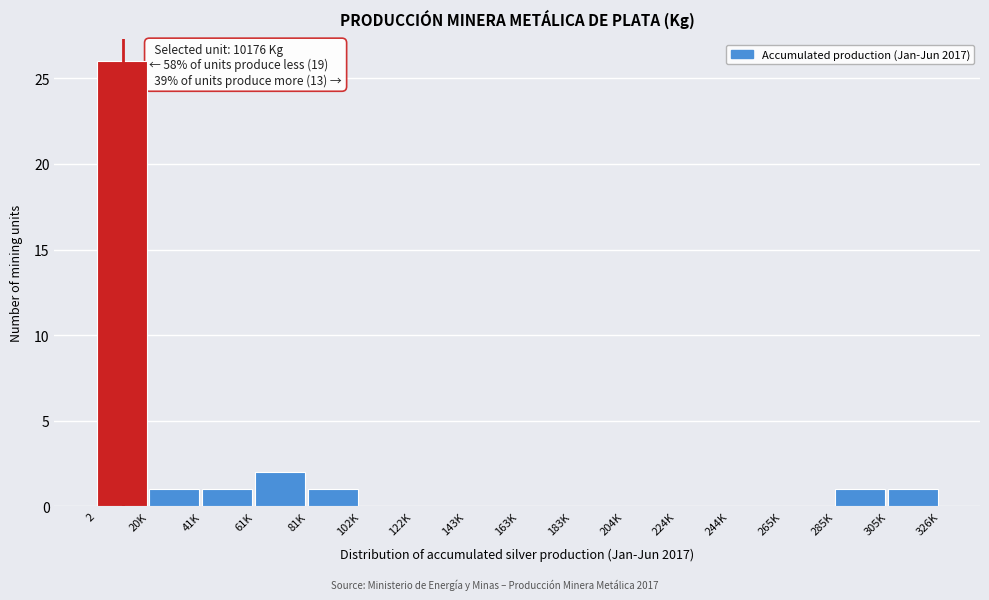

Reading left to right, what are all the values shown in this chart?

2=26	20K=1	41K=1	61K=2	81K=1	102K=0	122K=0	143K=0	163K=0	183K=0	204K=0	224K=0	244K=0	265K=0	285K=1	305K=1